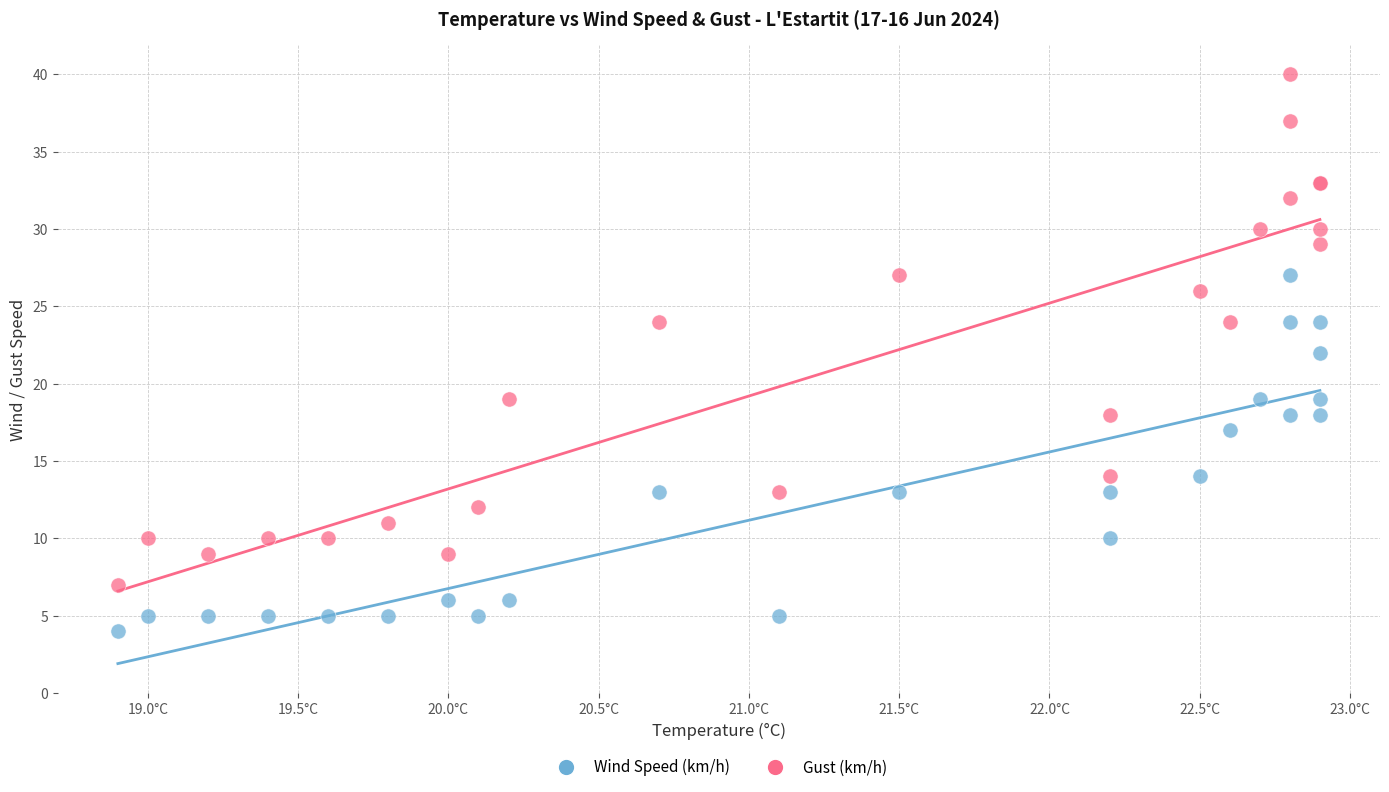

Which series contains the lowest Y value?

Wind Speed (km/h)